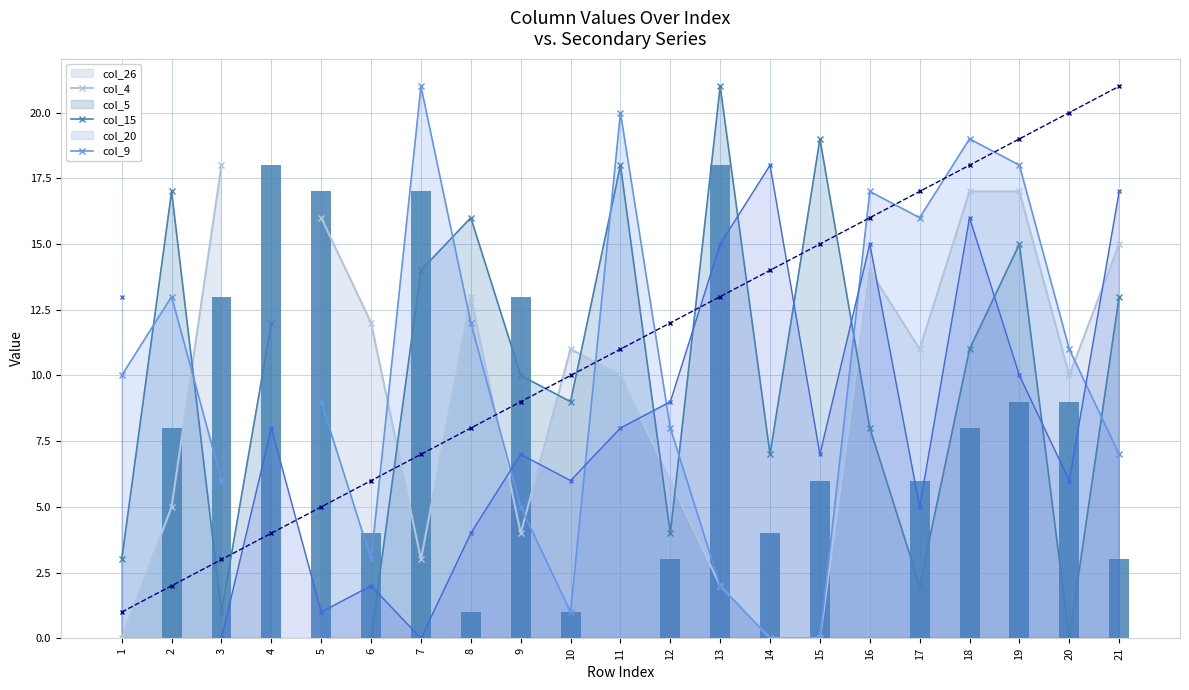

At which category does the chart reach its minimum across all series?

1